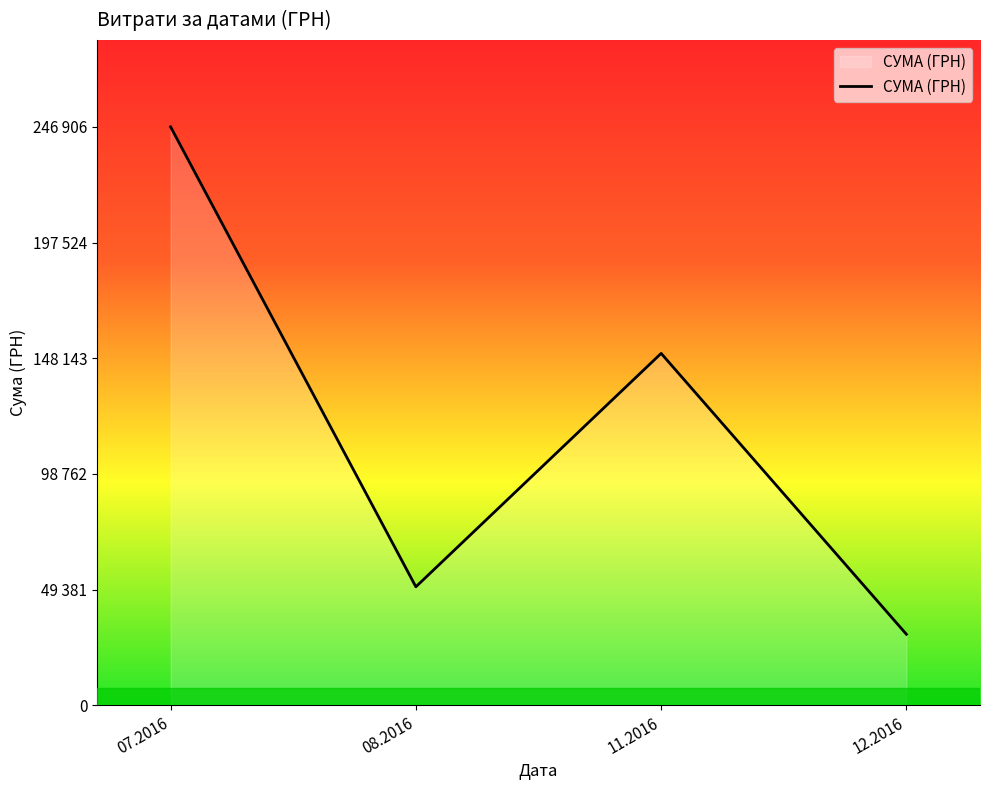

What is the change in value from 11.2016 to 12.2016?

-119875.7